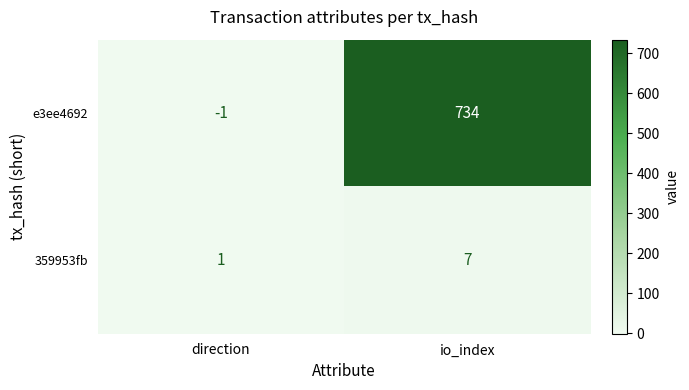

What is the smallest value displayed?

-1